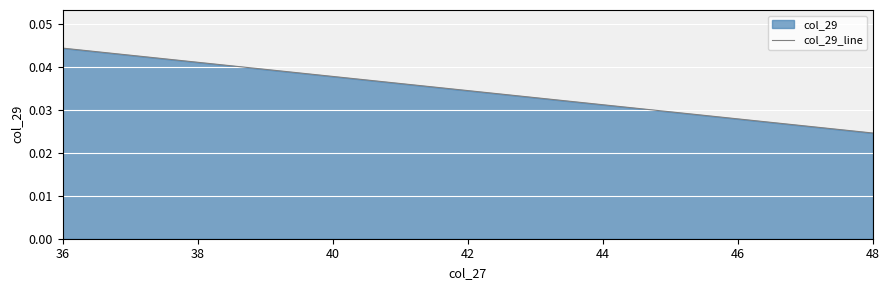

Between 44 and 46, which is larger?

44